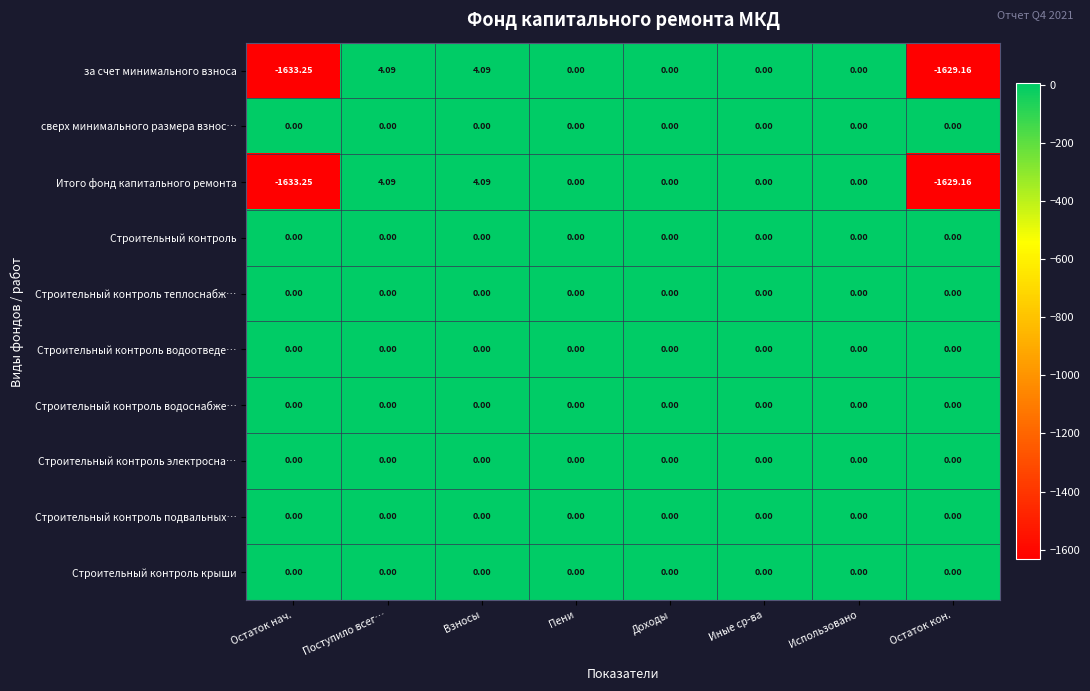

Which category has the lowest value across all series?

Остаток нач.